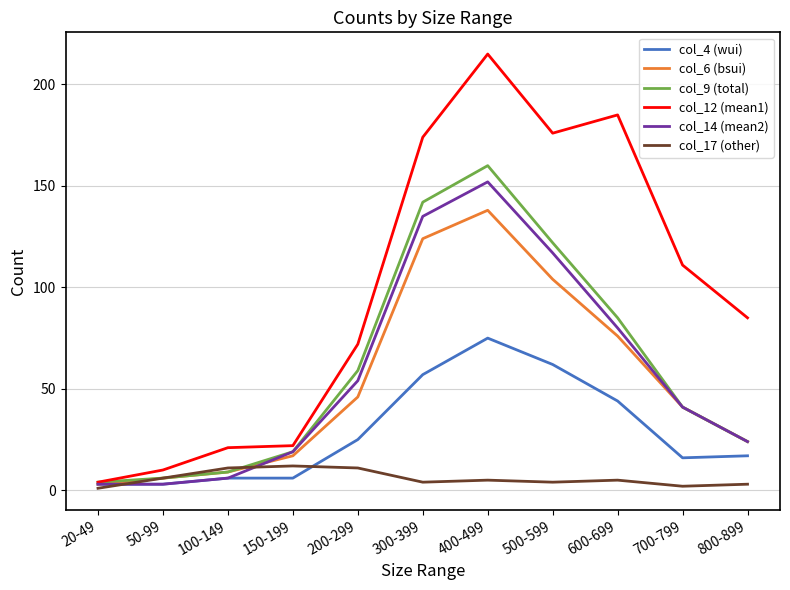

Which category has the highest value across all series?

400-499